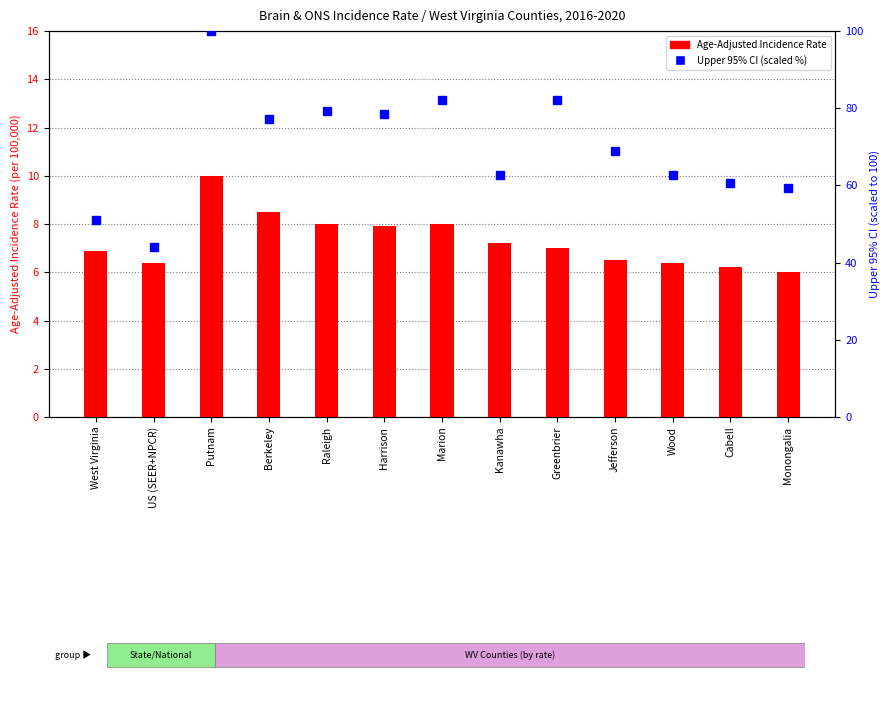

How many groups of bars are there?

13